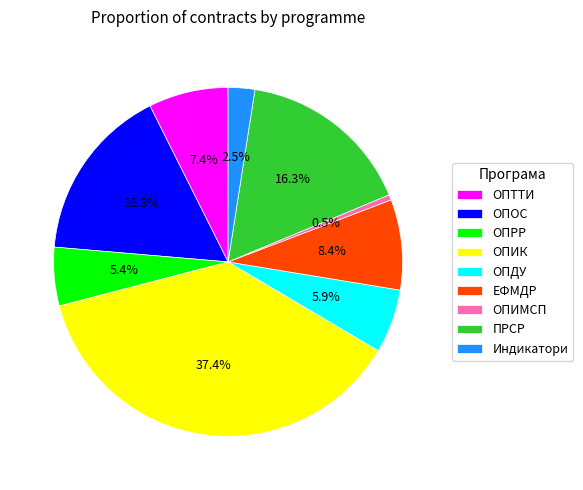

To the nearest percent, what is the average slice percentage?

11%